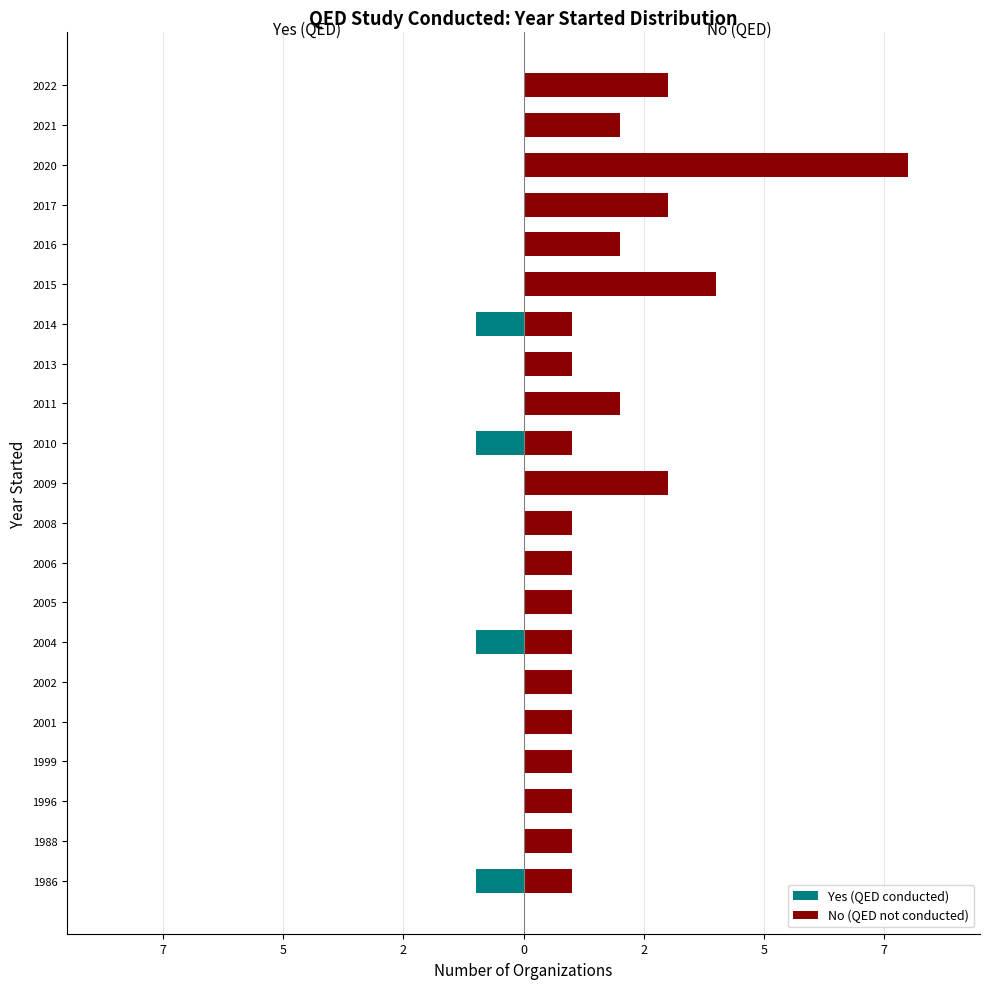

What are all the series names shown in the legend?

Yes (QED conducted), No (QED not conducted)